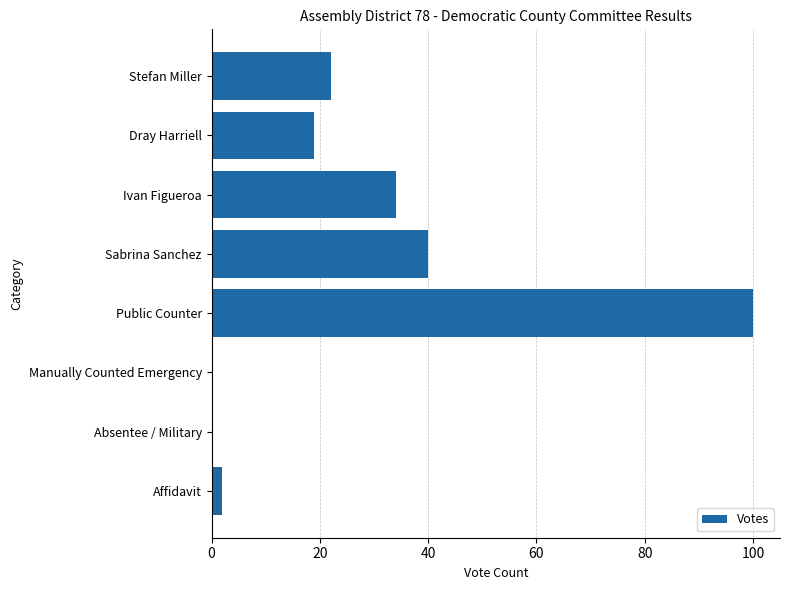

Reading top to bottom, list all the values displayed in this chart.

Stefan Miller=22	Dray Harriell=19	Ivan Figueroa=34	Sabrina Sanchez=40	Public Counter=100	Manually Counted Emergency=0	Absentee / Military=0	Affidavit=2